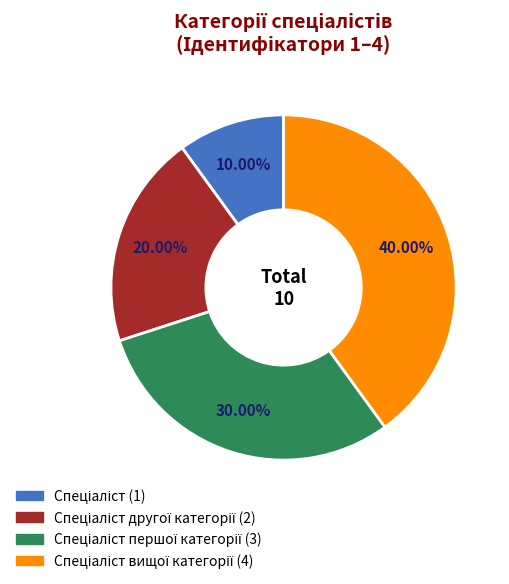

Is there a majority slice in this chart?

No